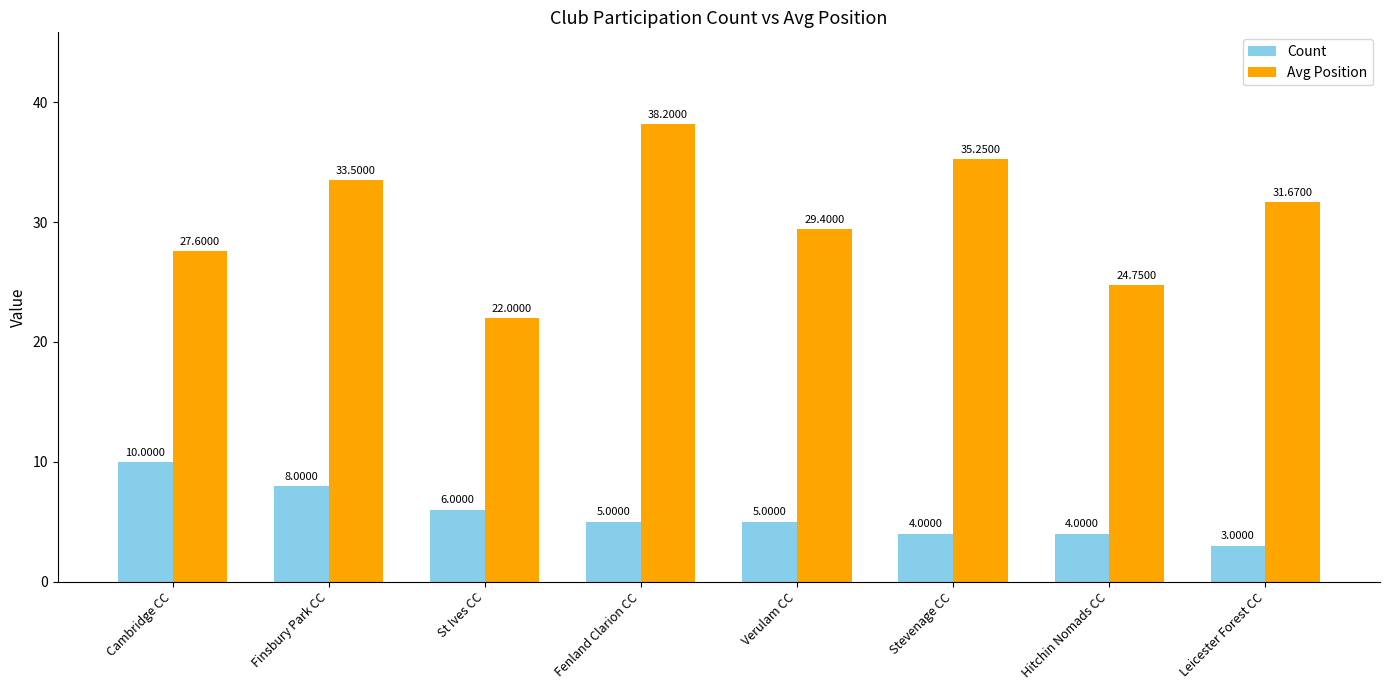

What is the total value across all series at Fenland Clarion CC?

43.2